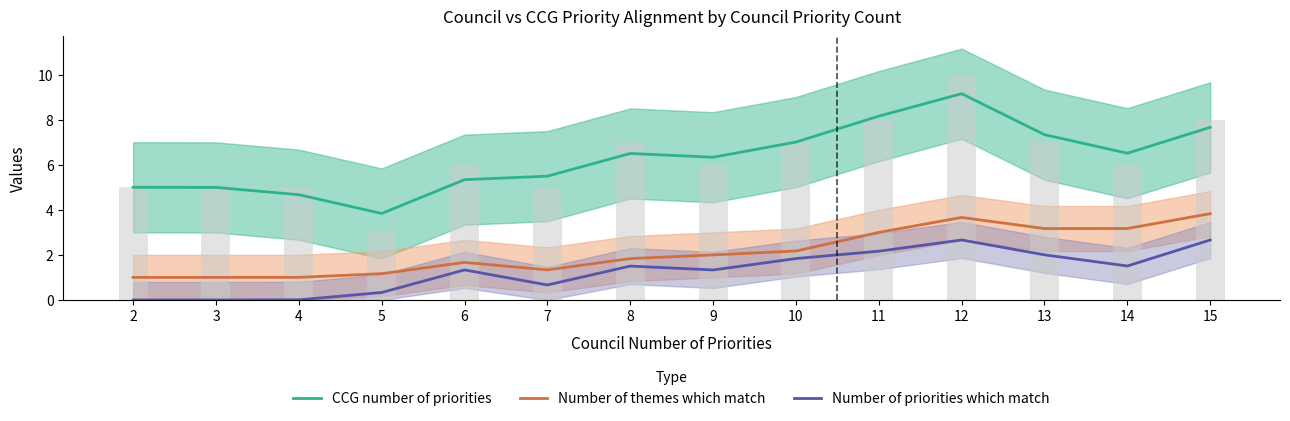

At 13, list the series in order from smallest to largest.

Number of priorities which match, Number of themes which match, CCG number of priorities